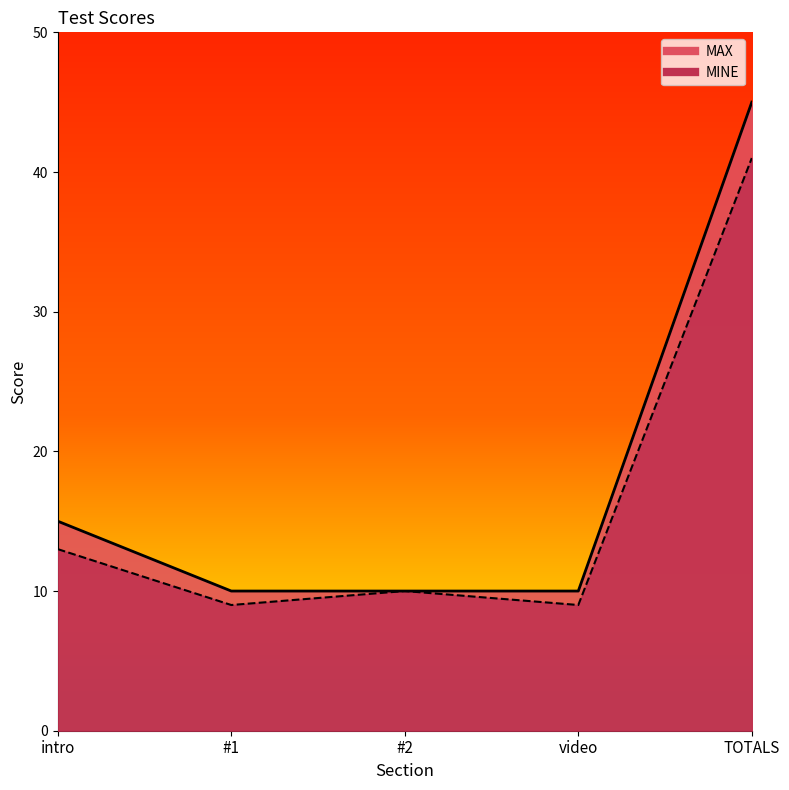

True or false: MAX and MINE cross at least once.

False